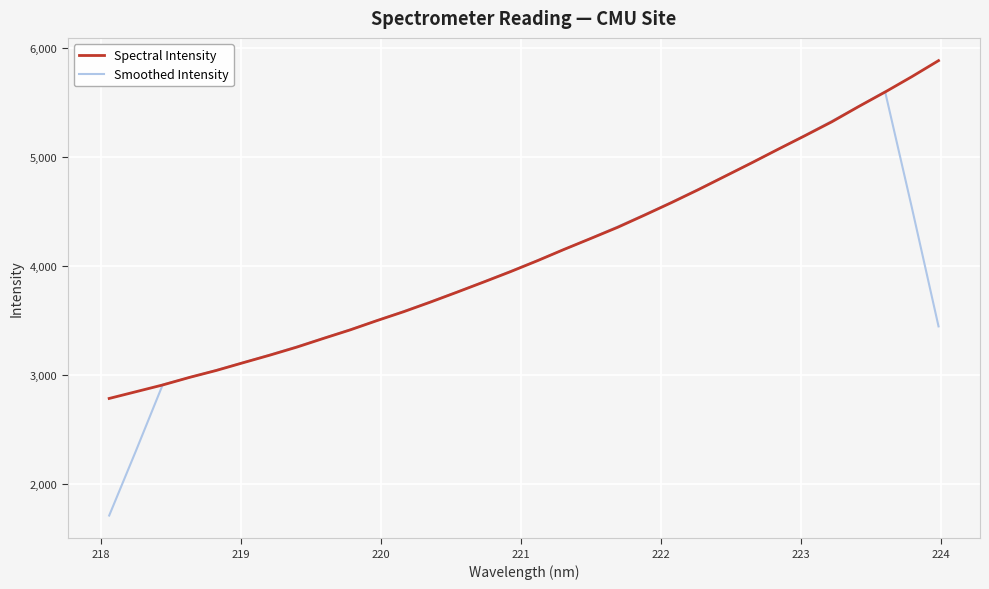

List the series in order of their peak value, lowest first.

Smoothed Intensity, Spectral Intensity